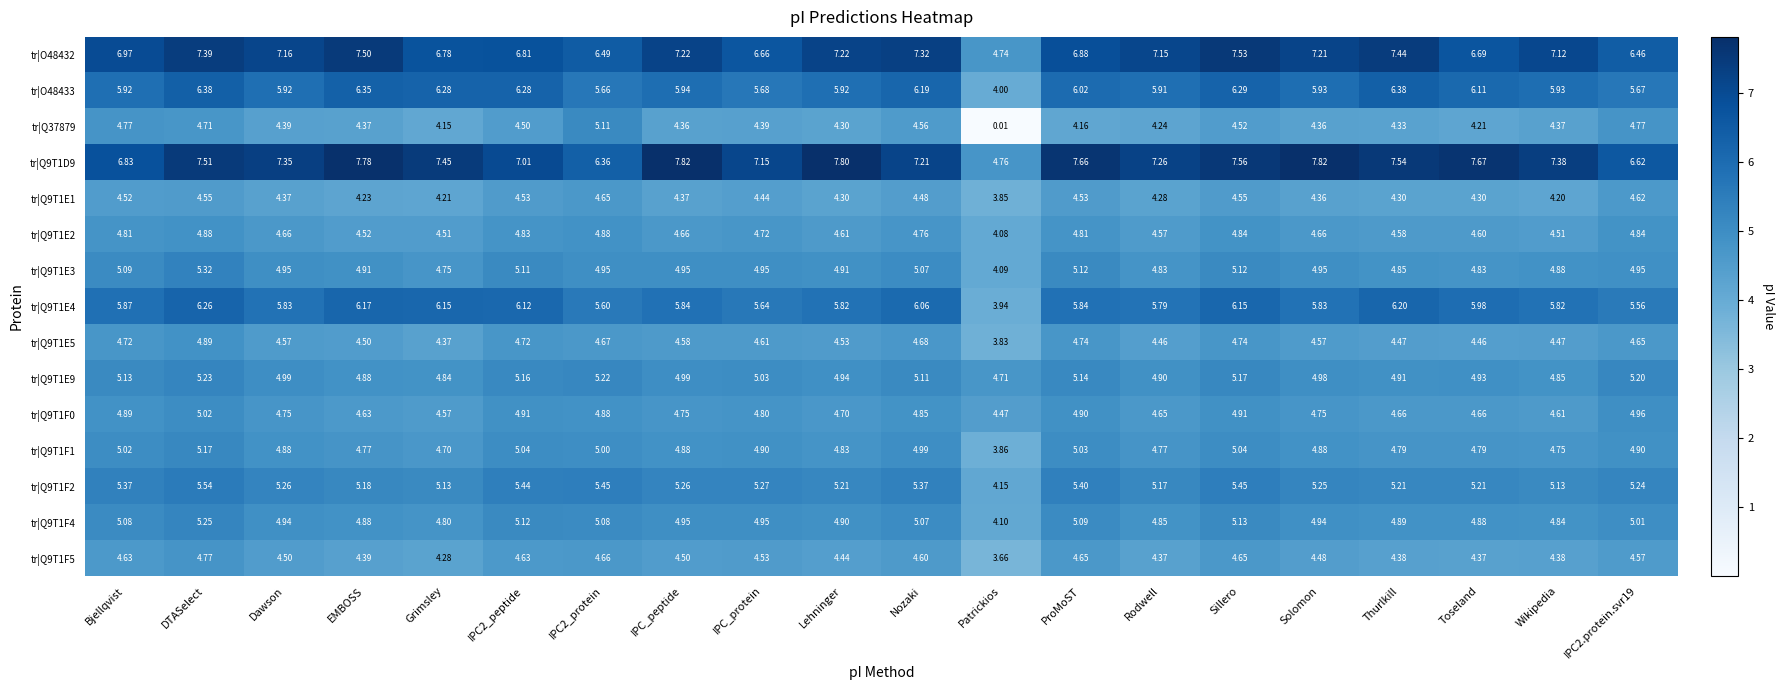

Where is tr|Q9T1F1 nearest to the value 4?

Patrickios